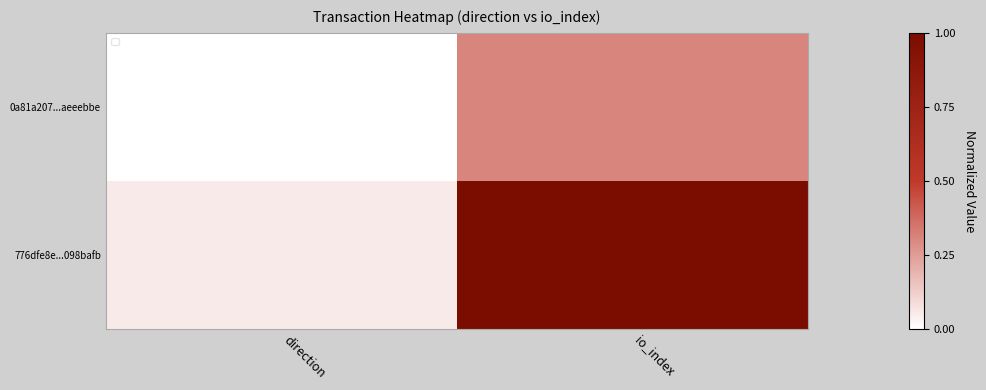

The chart shows a value of 1.0 at io_index. True or false?

True